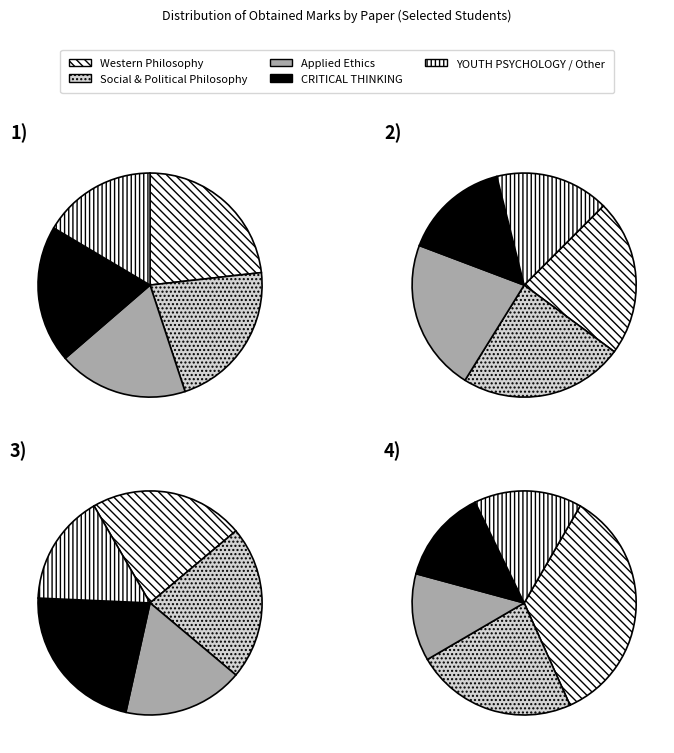

Is it true that 5 is 6% of the pie?

False